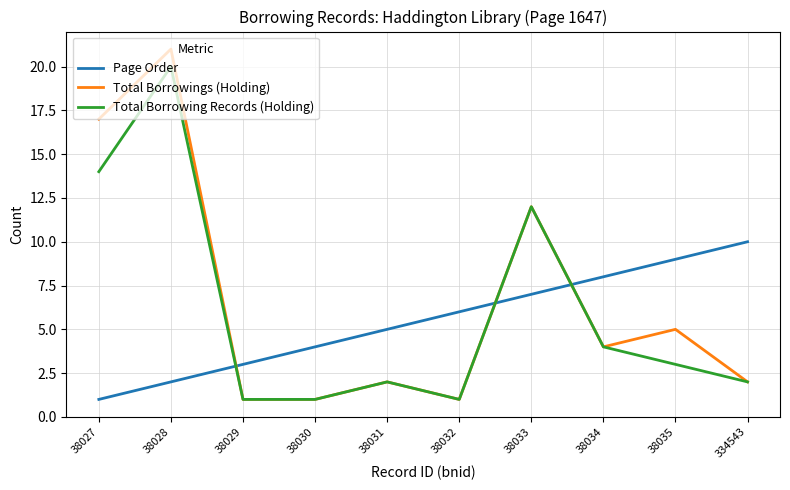

How many interior local peaks does the Total Borrowing Records (Holding) series have?

3